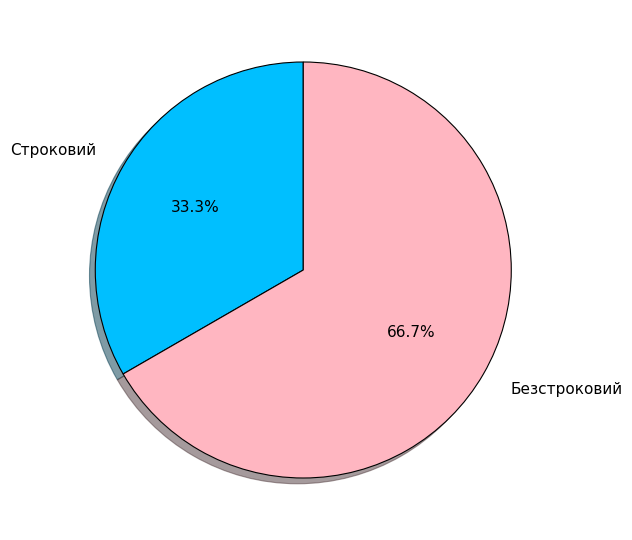

Rank the categories by value from lowest to highest.

Строковий, Безстроковий